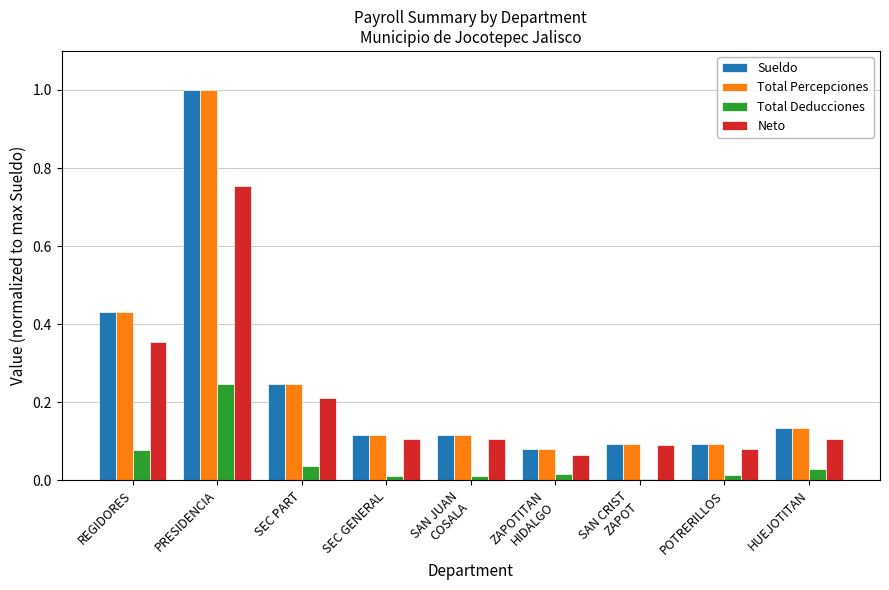

What is the highest value of the Total Percepciones series?

1.0